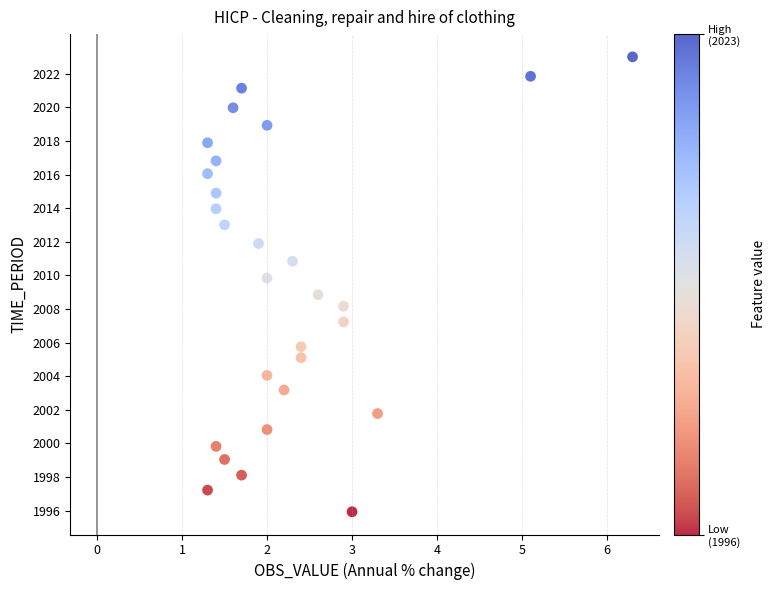

What is the range of Y values (max minus min)?

27.1